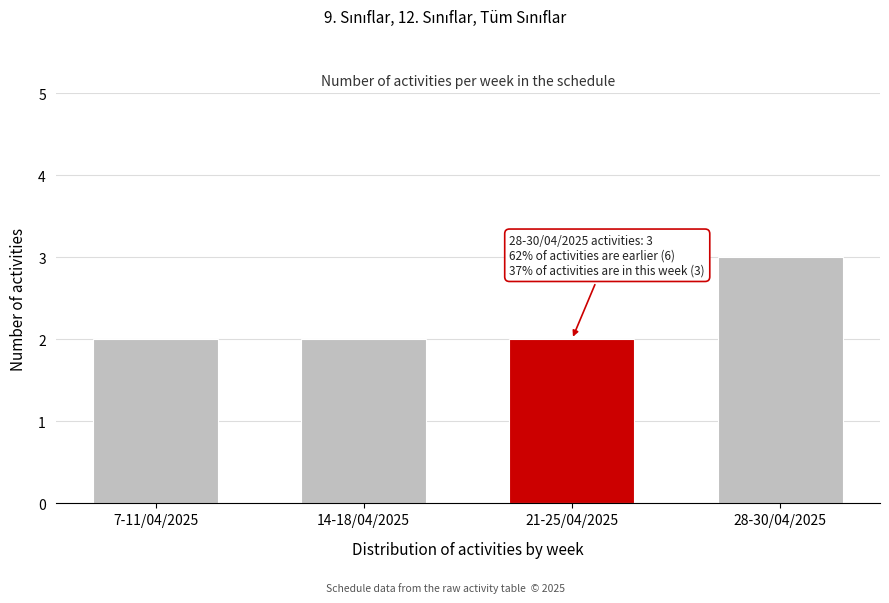

Reading left to right, transcribe all the data shown in this chart.

7-11/04/2025=2	14-18/04/2025=2	21-25/04/2025=2	28-30/04/2025=3